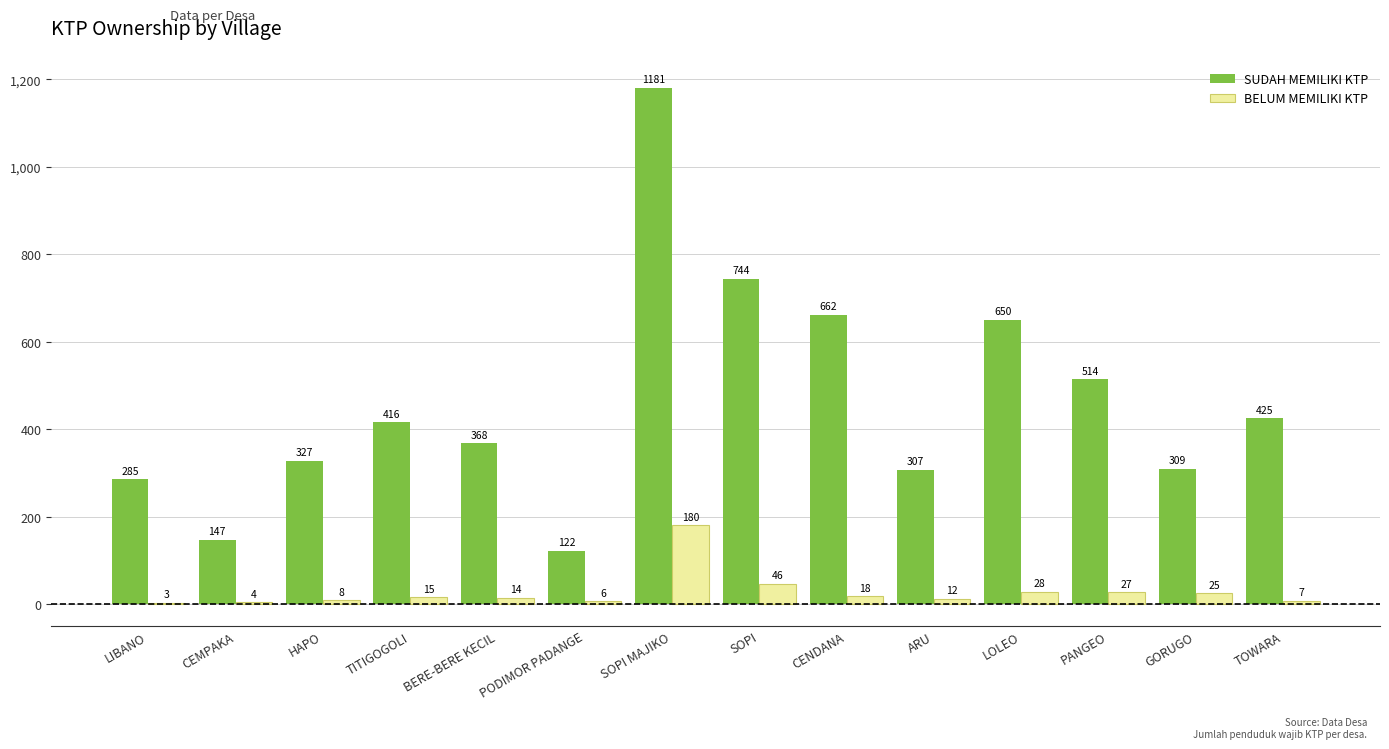

Between HAPO and LOLEO, which series saw the biggest shift?

SUDAH MEMILIKI KTP